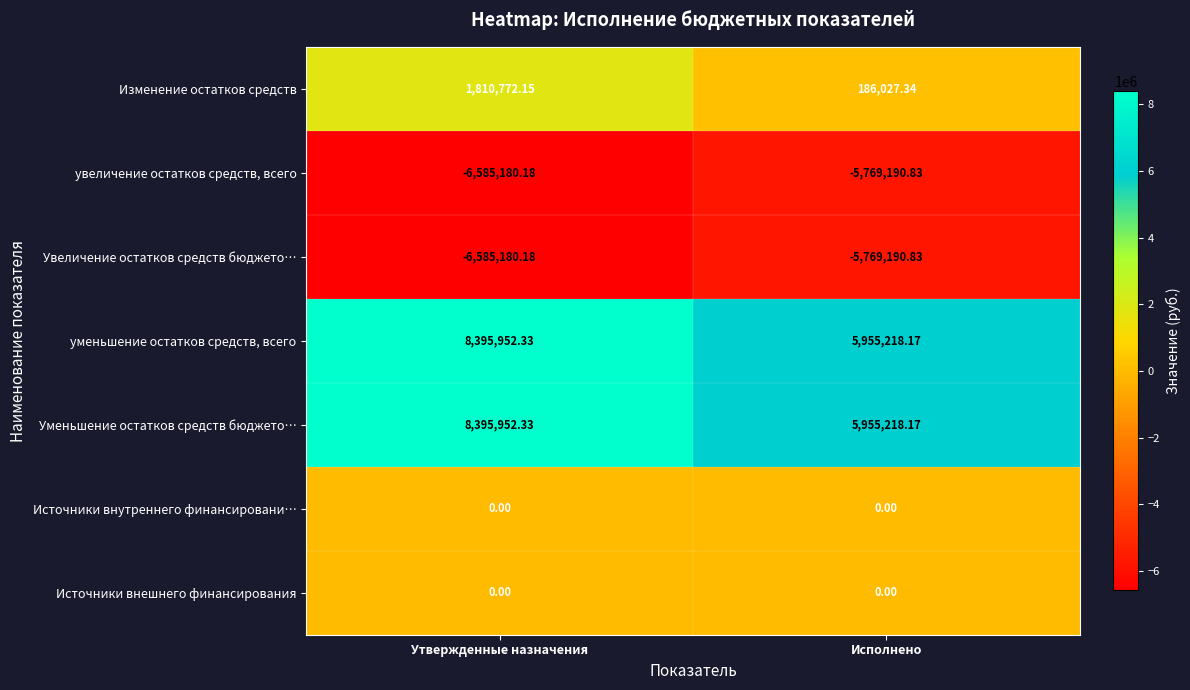

Count the number of data series in this chart.

7